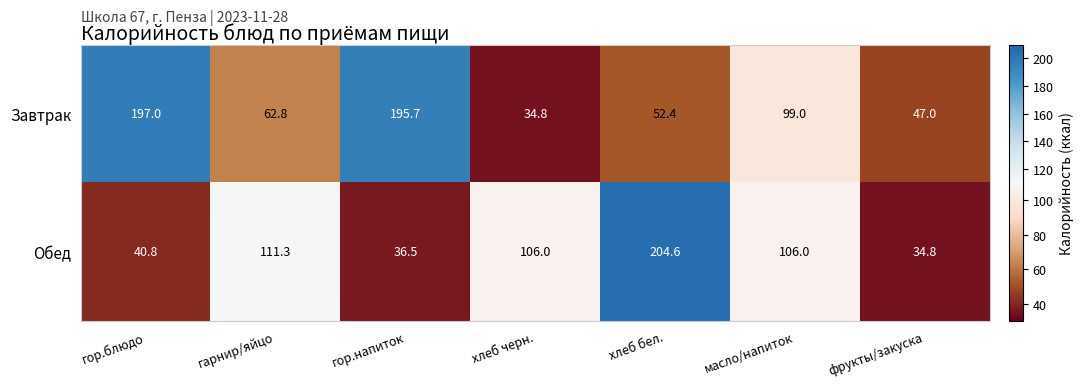

Rank the series at масло/напиток from lowest to highest value.

Завтрак, Обед